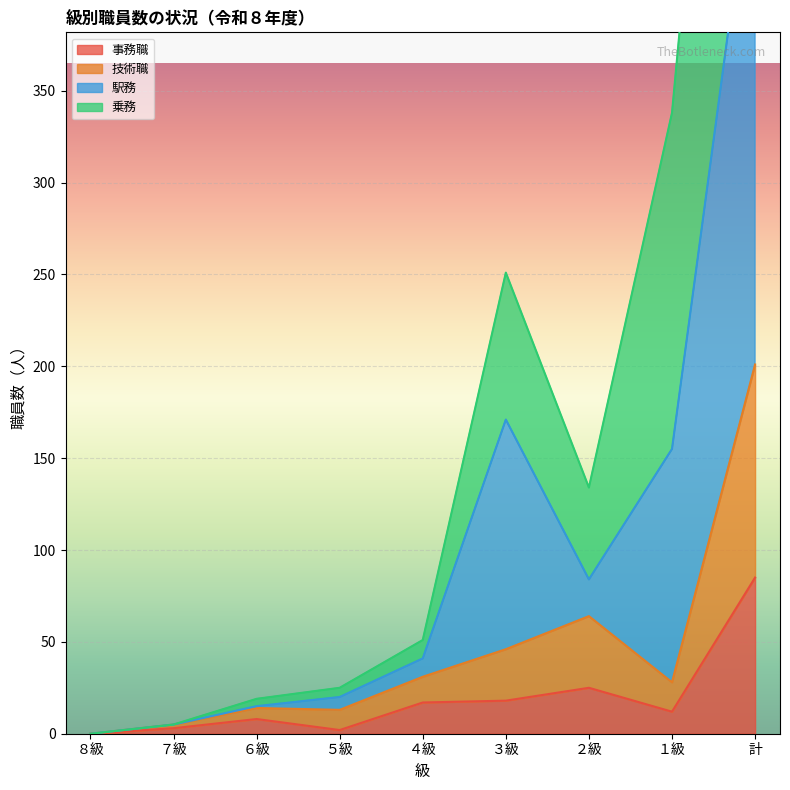

The value of 事務職 at ４級 is 17. True or false?

True